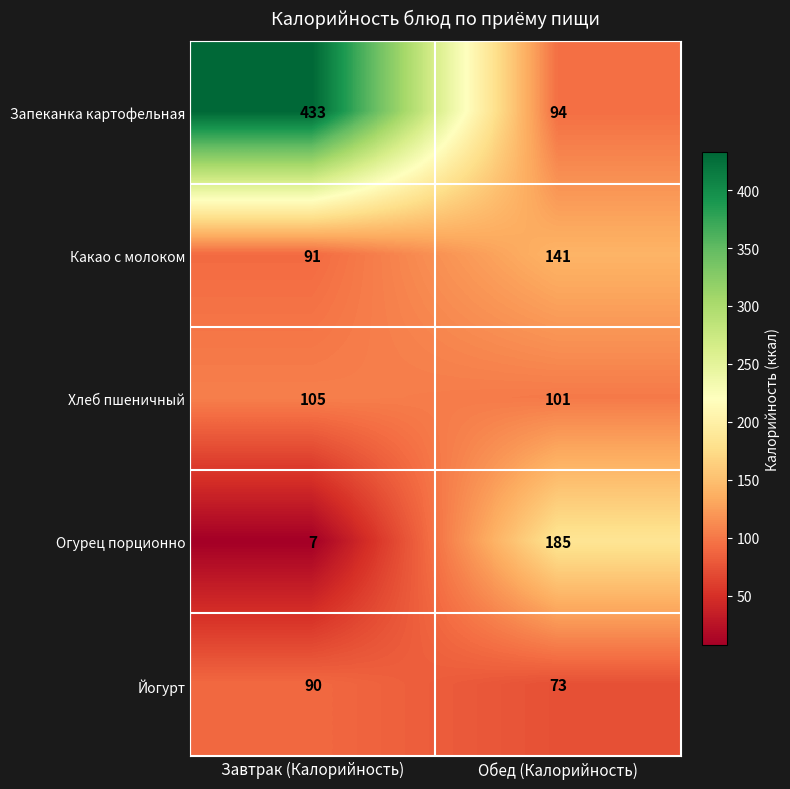

Which series has the largest range (max minus min)?

Запеканка картофельная